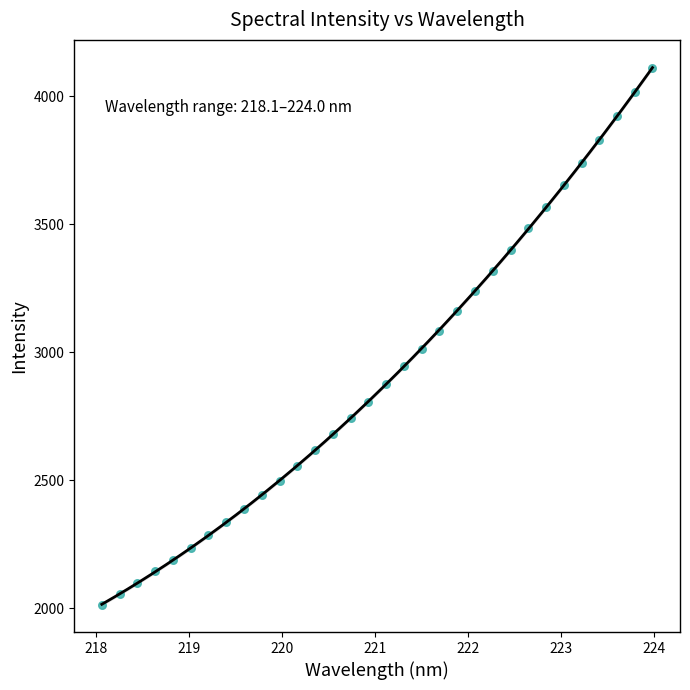

What is the range of Y values (max minus min)?

2099.1